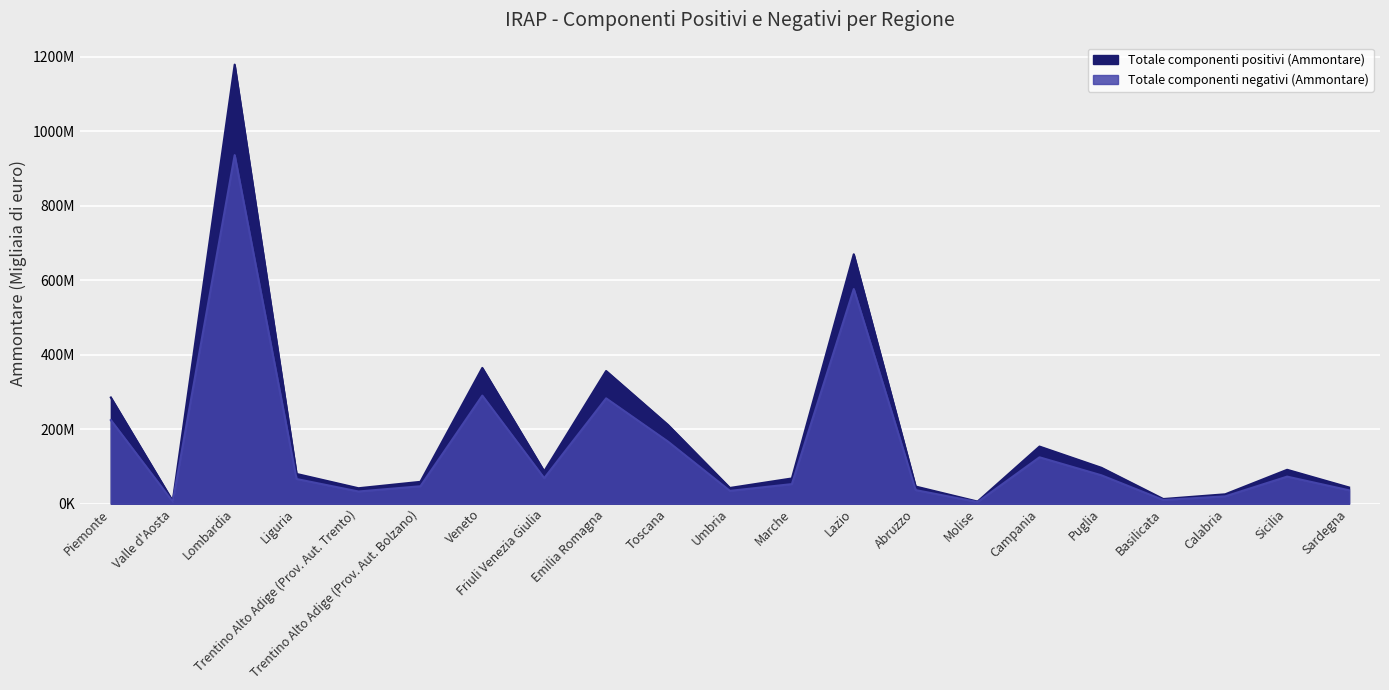

What position from the left is Umbria?

11